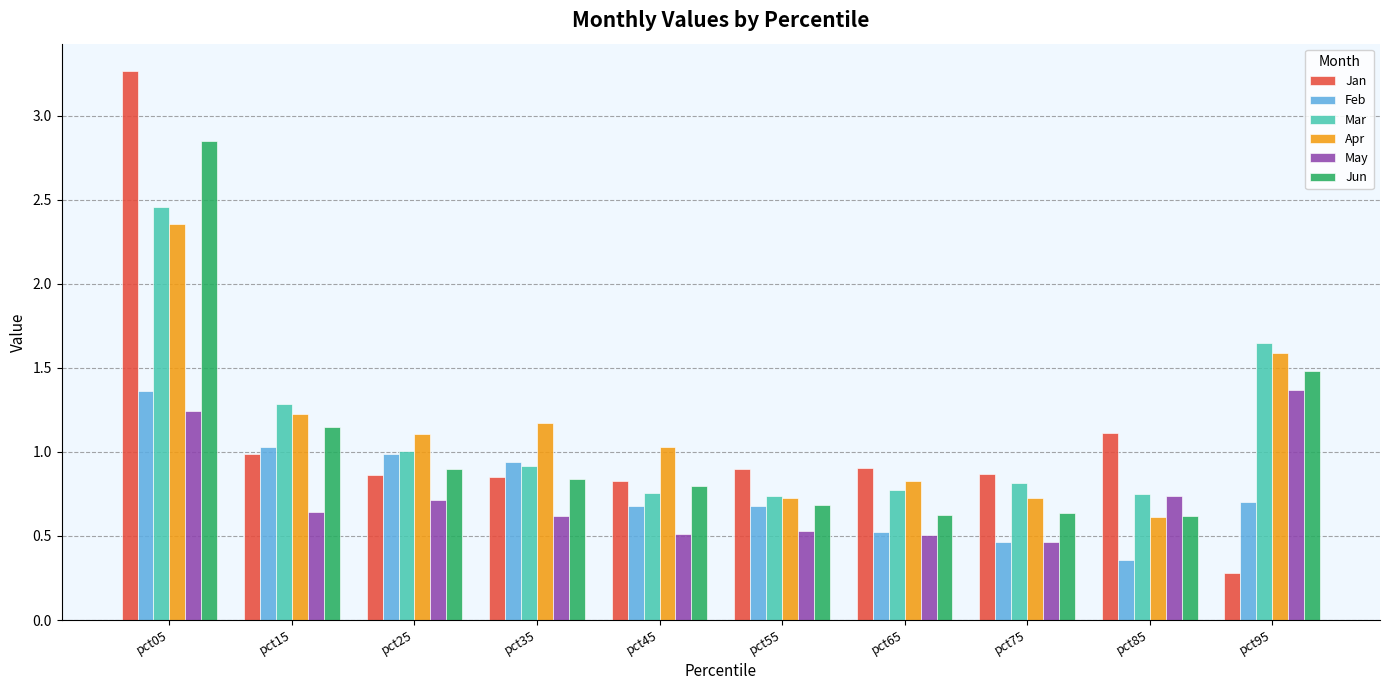

How many bars are there in total?

60